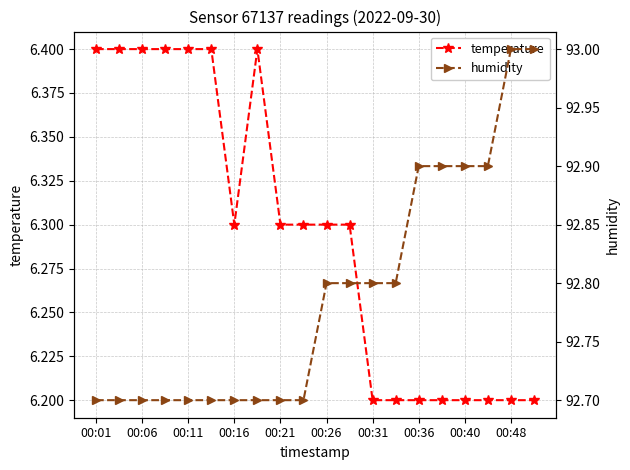

Count the temperature values in the range 6 to 7.

20